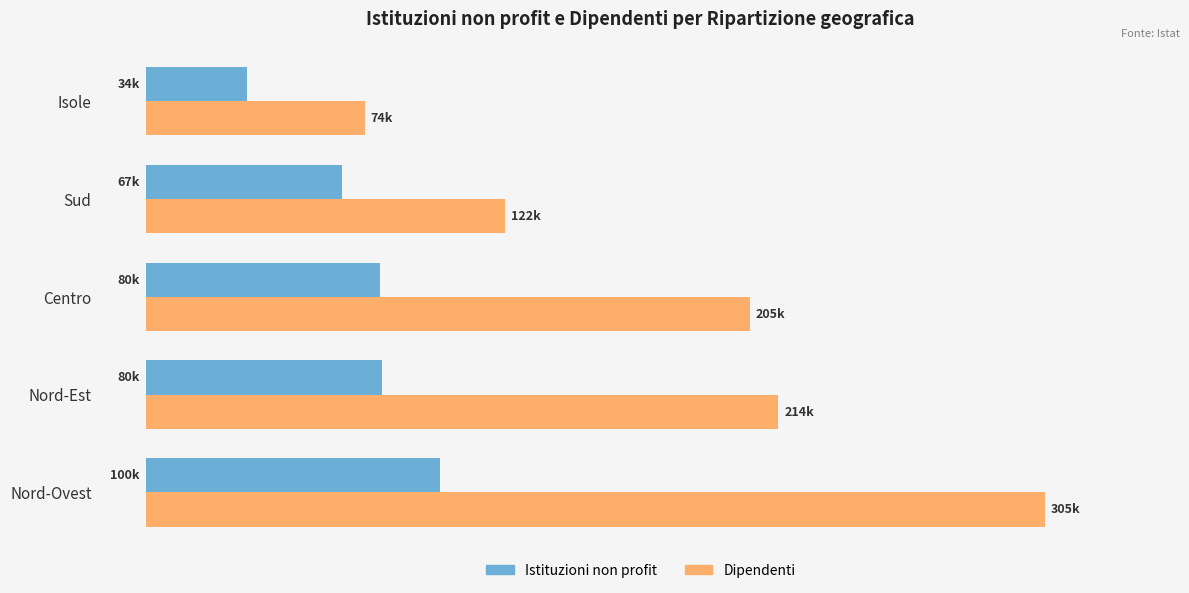

At which label is Istituzioni non profit closest to 66974?

Sud